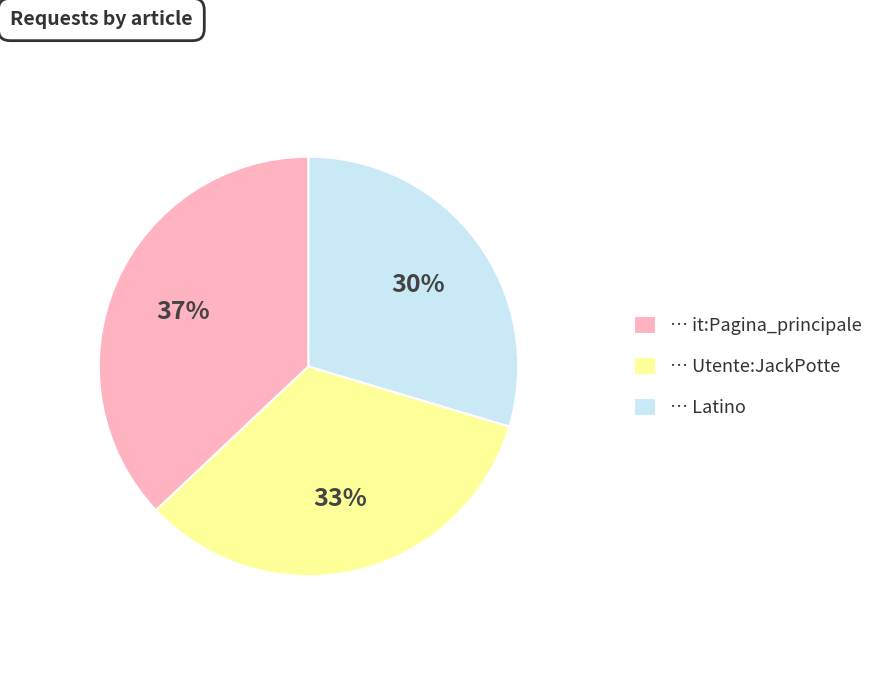

To the nearest percent, what is the difference between the largest and smallest slice percentages?

7%